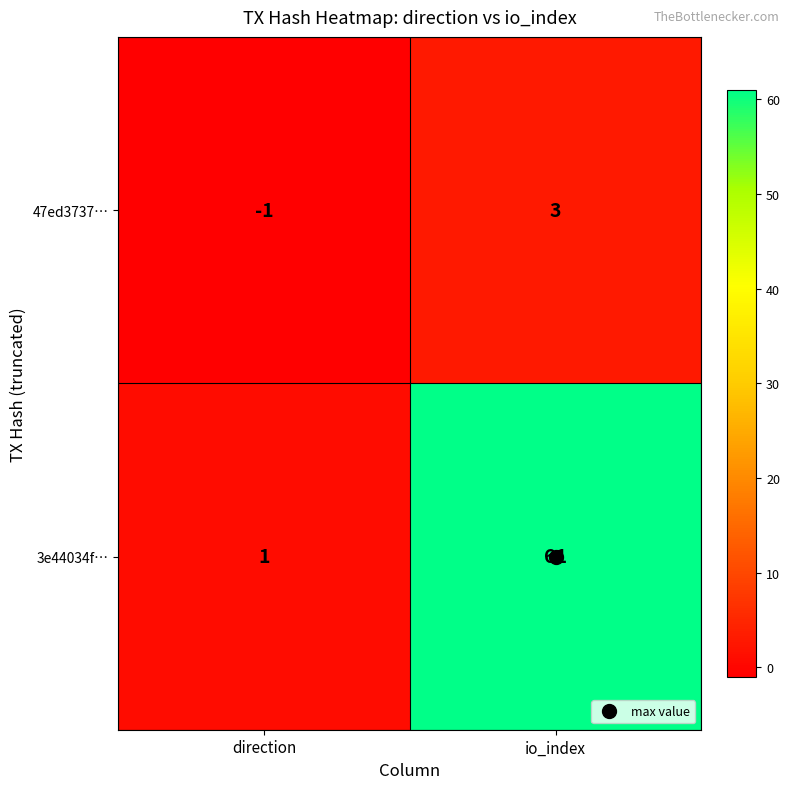

What is the difference between the 47ed3737… values at direction and io_index?

4